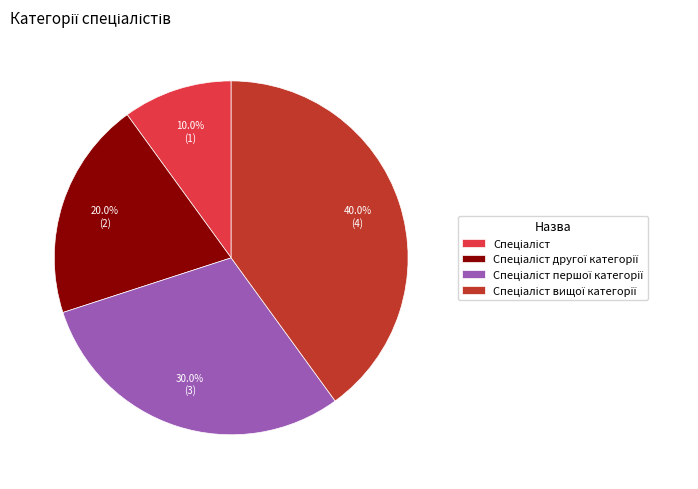

Is there a majority slice in this chart?

No